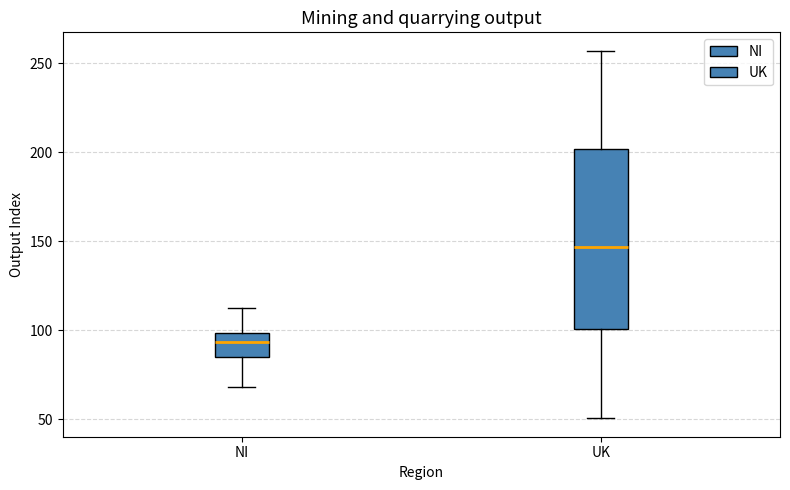

Which box has the highest median line?

UK